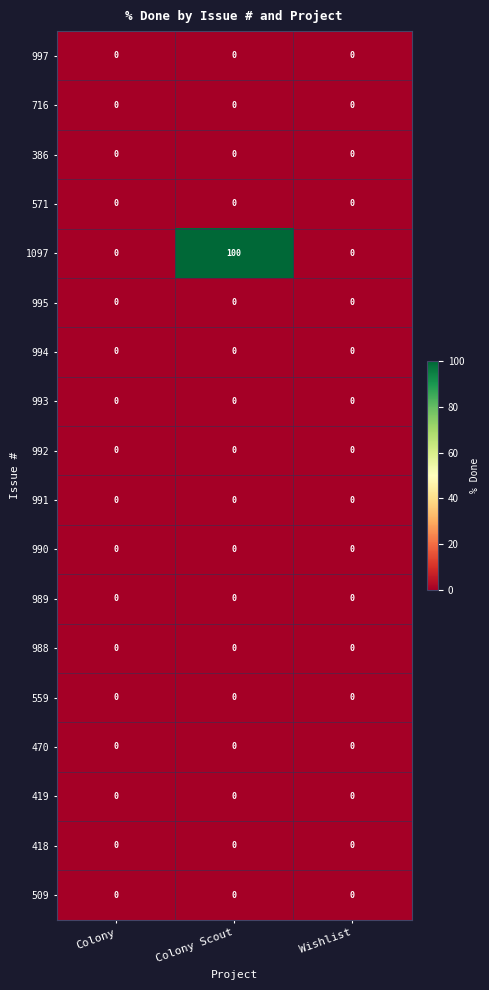

Which series has the largest total across all categories?

1097